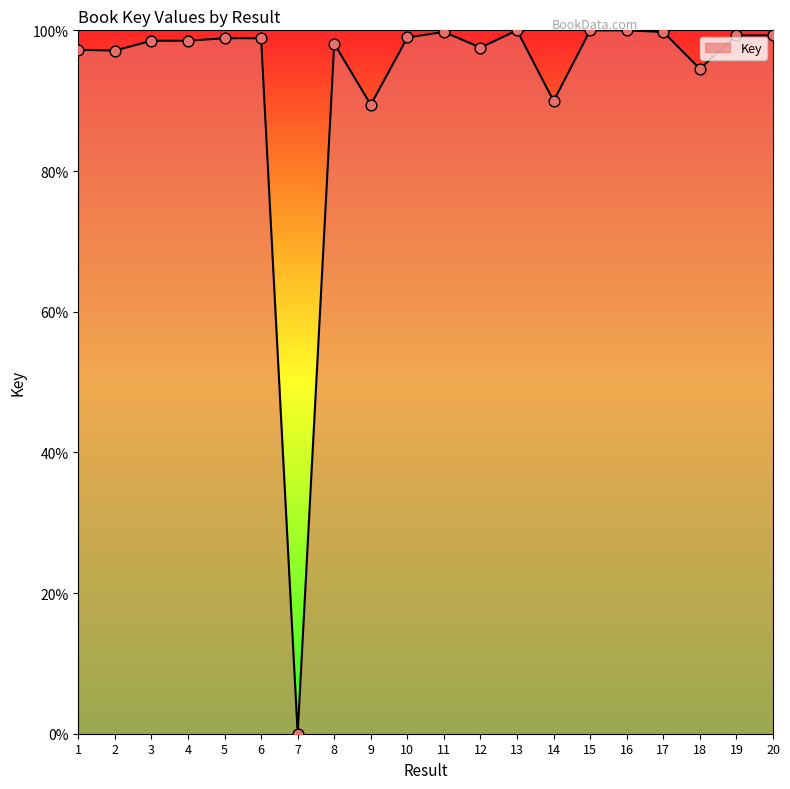

Which has a higher value, 9 or 11?

11